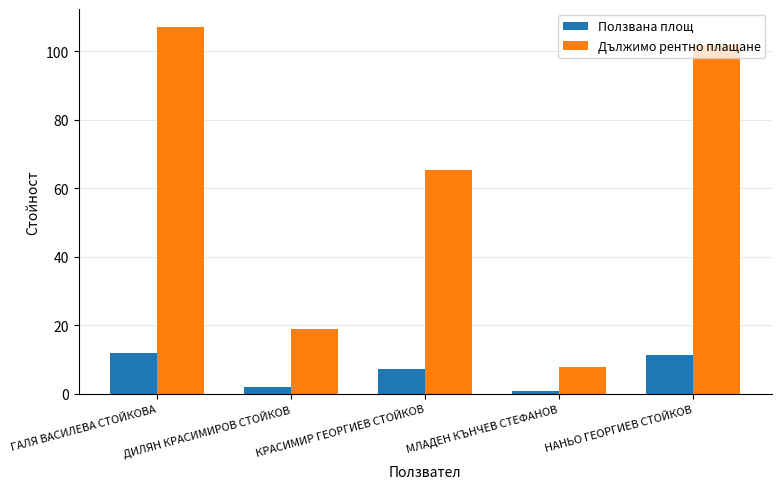

How many values in the Ползвана площ series exceed 7?

3